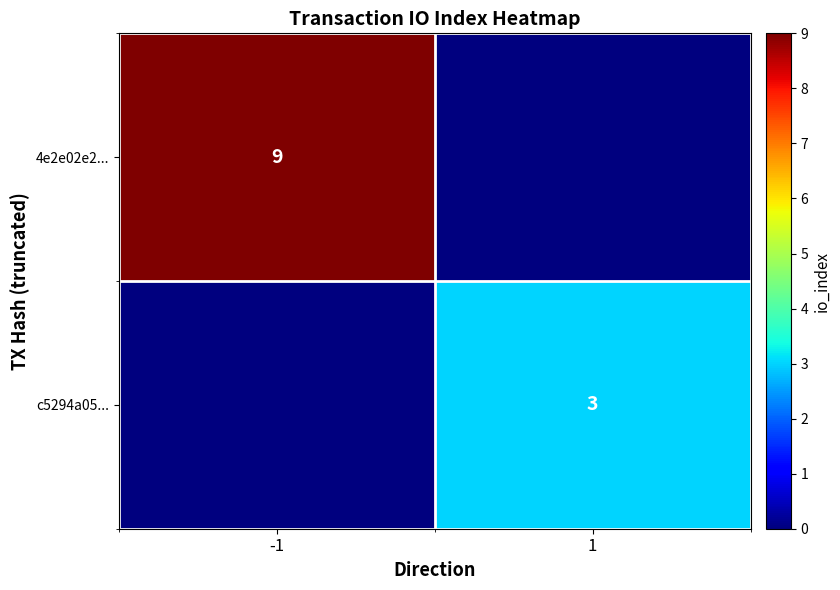

How many series are shown in this chart?

2